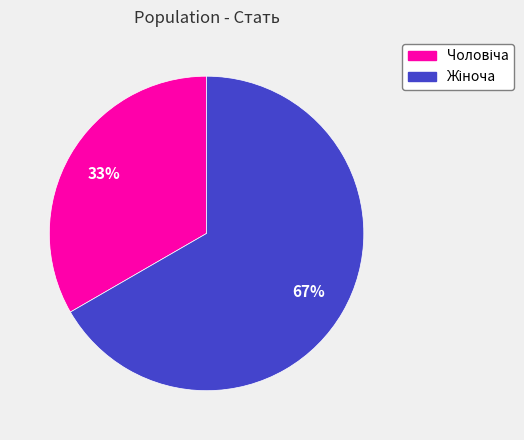

Is there a majority slice in this chart?

Yes